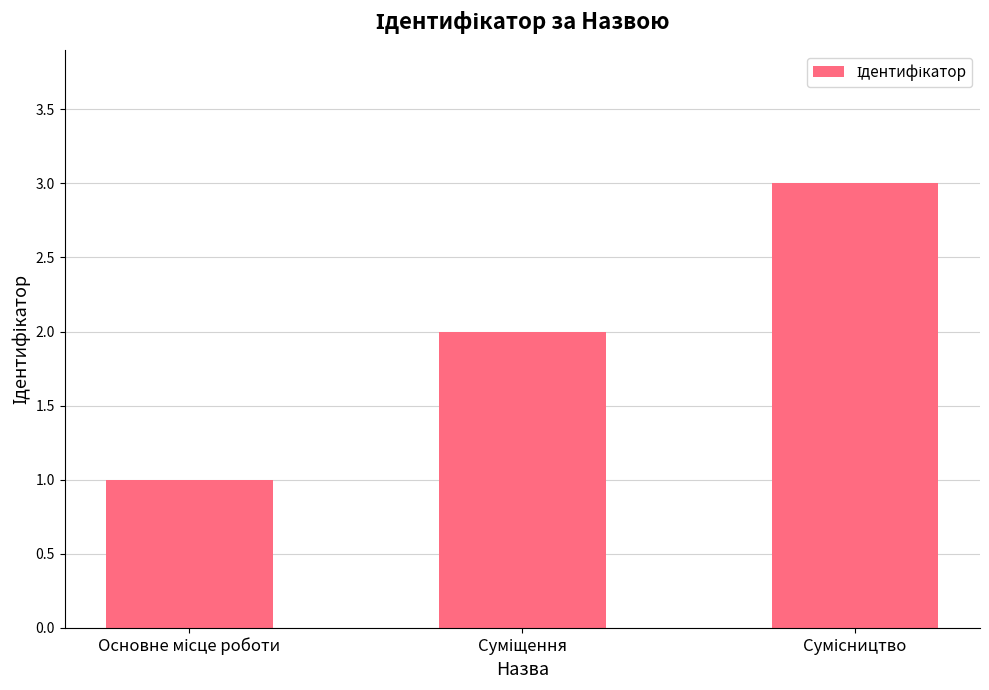

What is the maximum value shown in the chart?

3